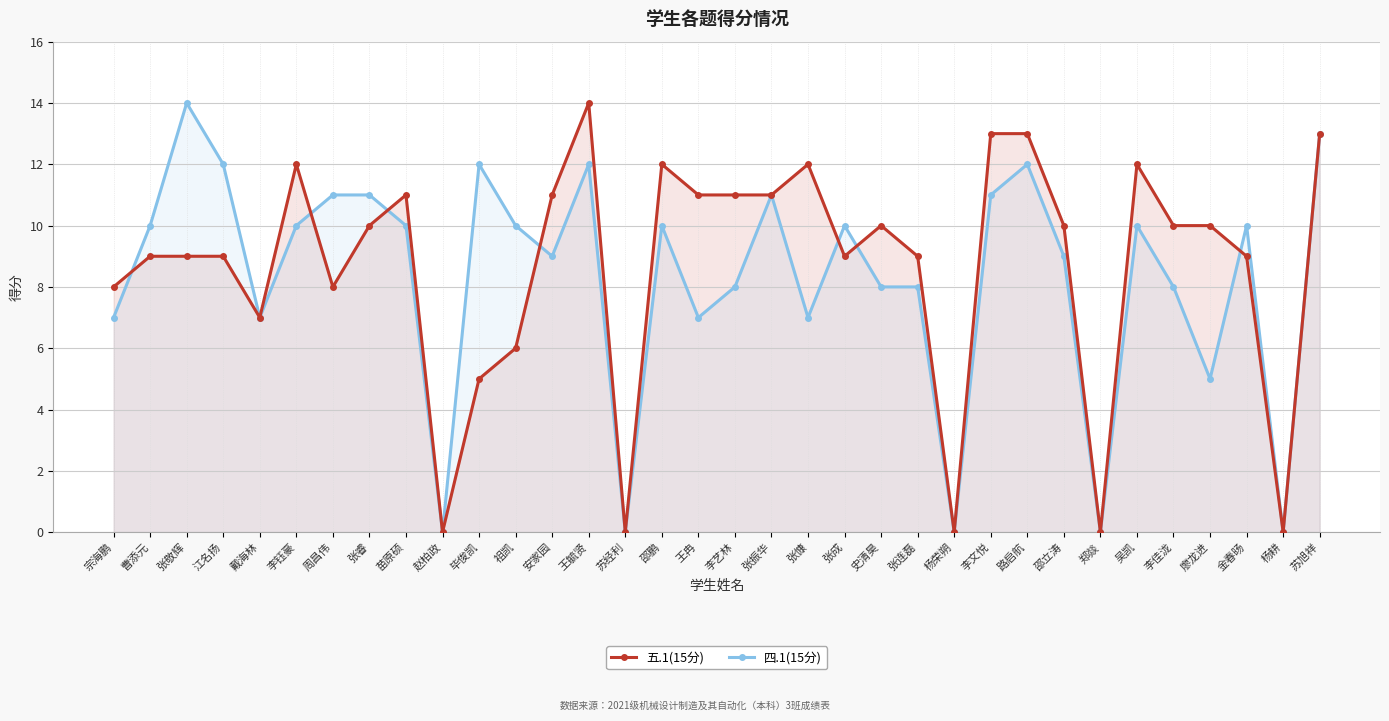

The 四.1(15分) series shows 7 at 张慷. True or false?

True